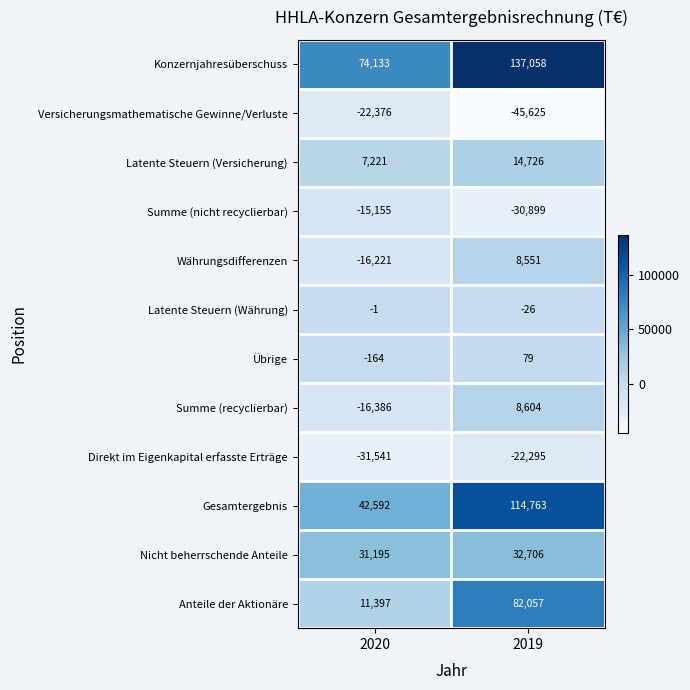

At which label is Übrige closest to -42?

2019